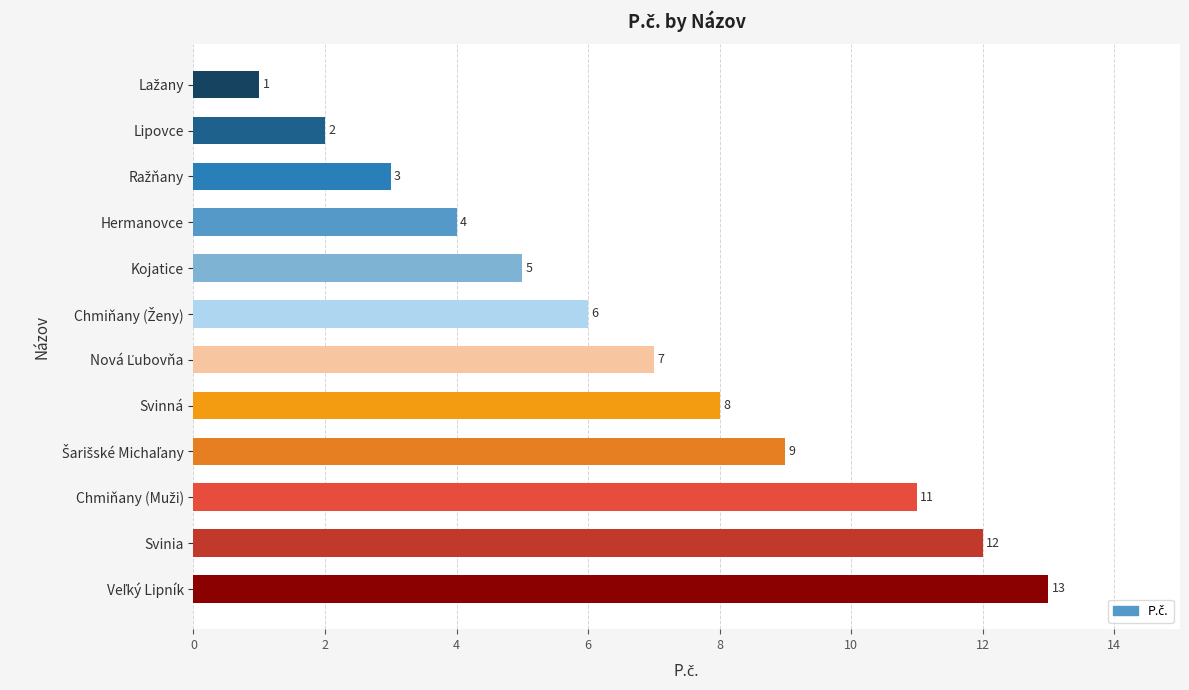

How many values are below 7?

6